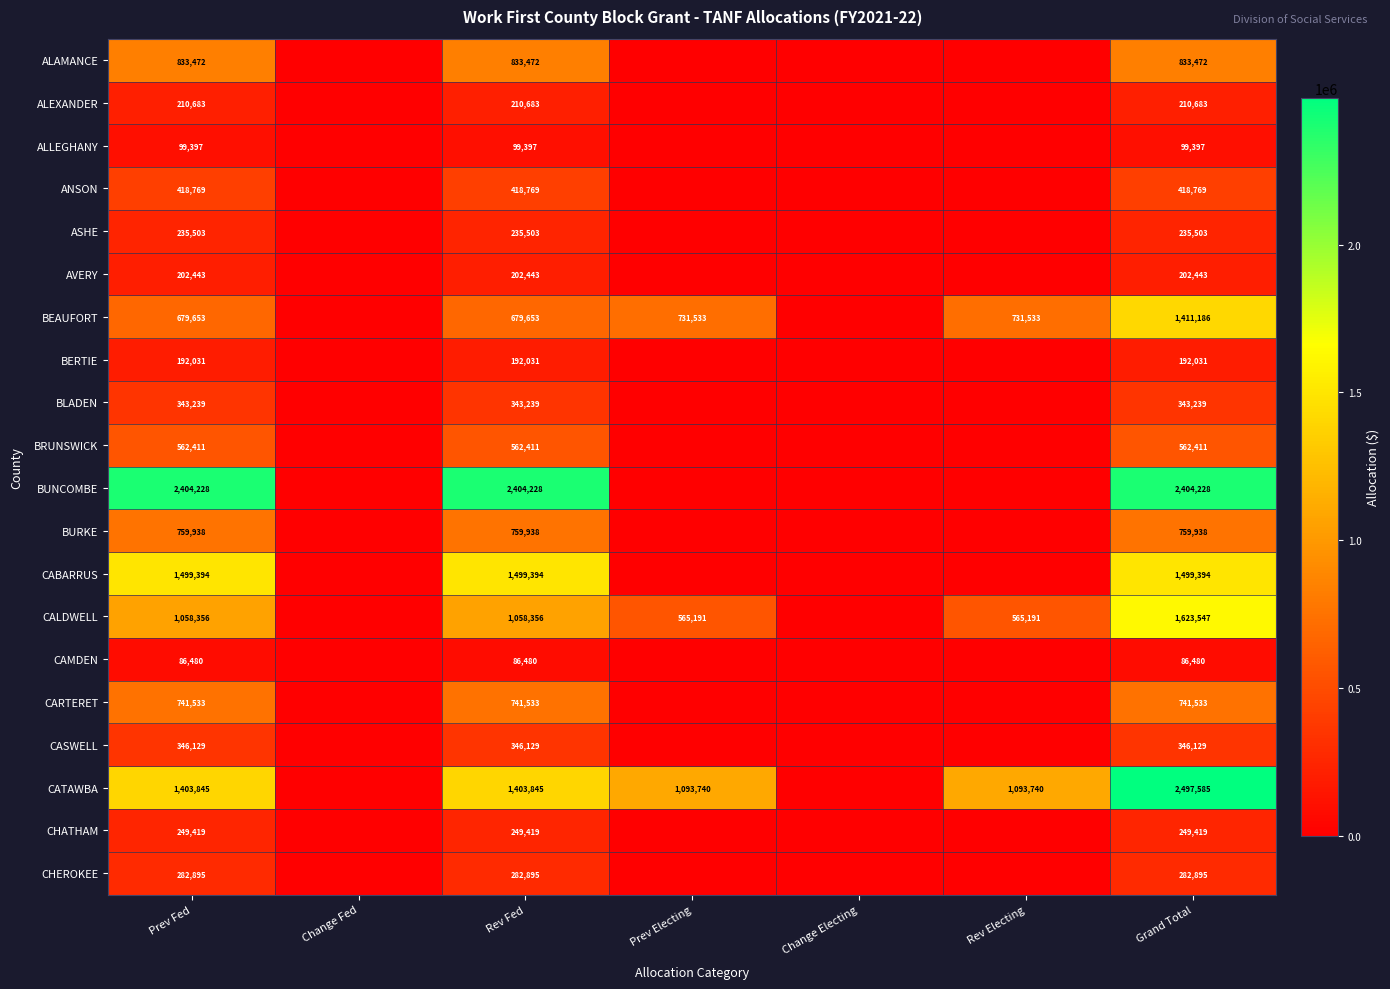

Which series changed the most between Prev Fed and Grand Total?

CATAWBA